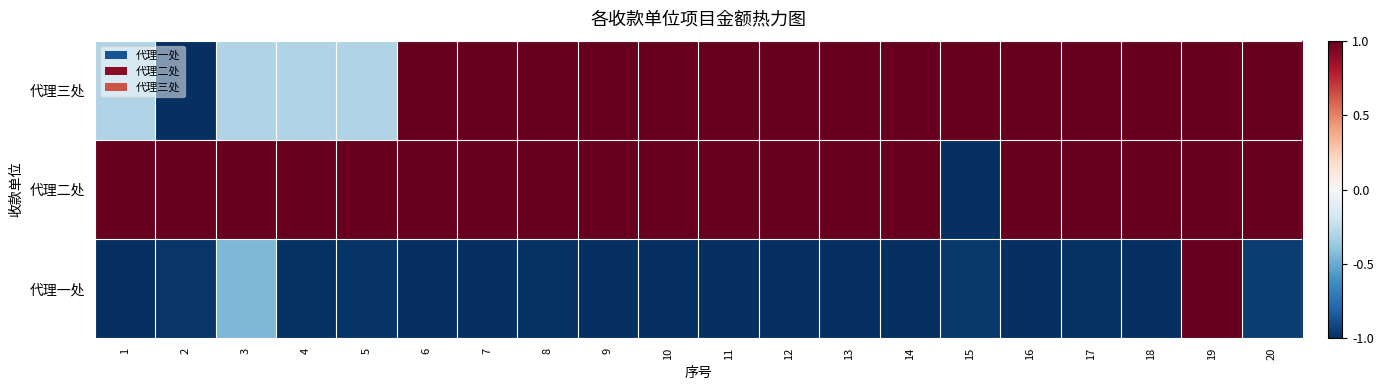

Which has a higher value, 4 or 11?

4